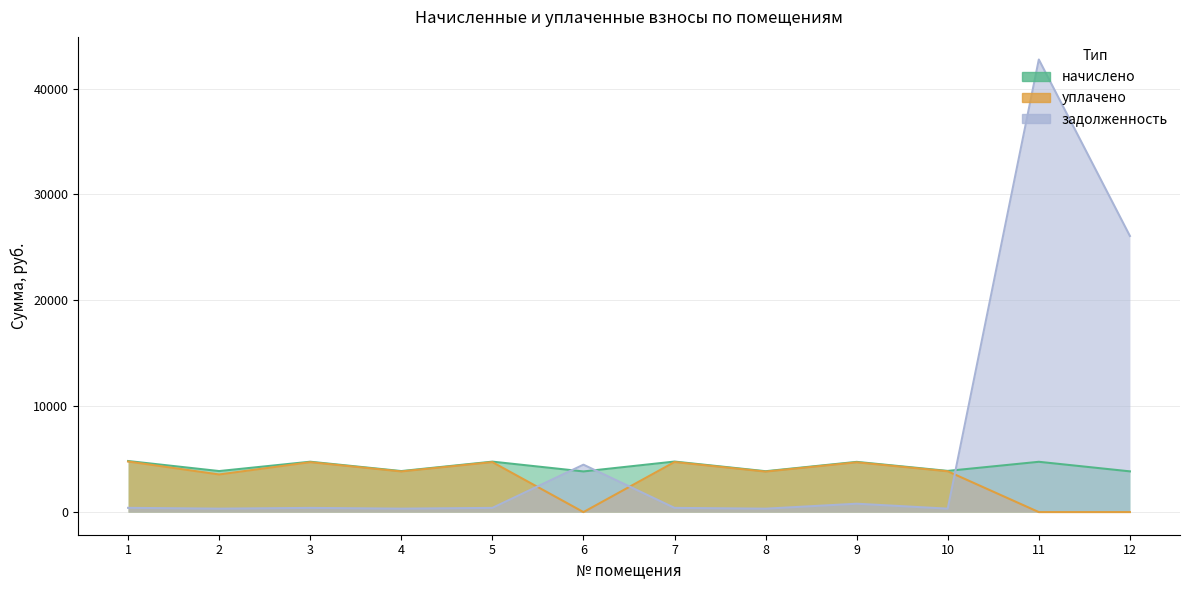

How many values in the задолженность series are below 397?

5